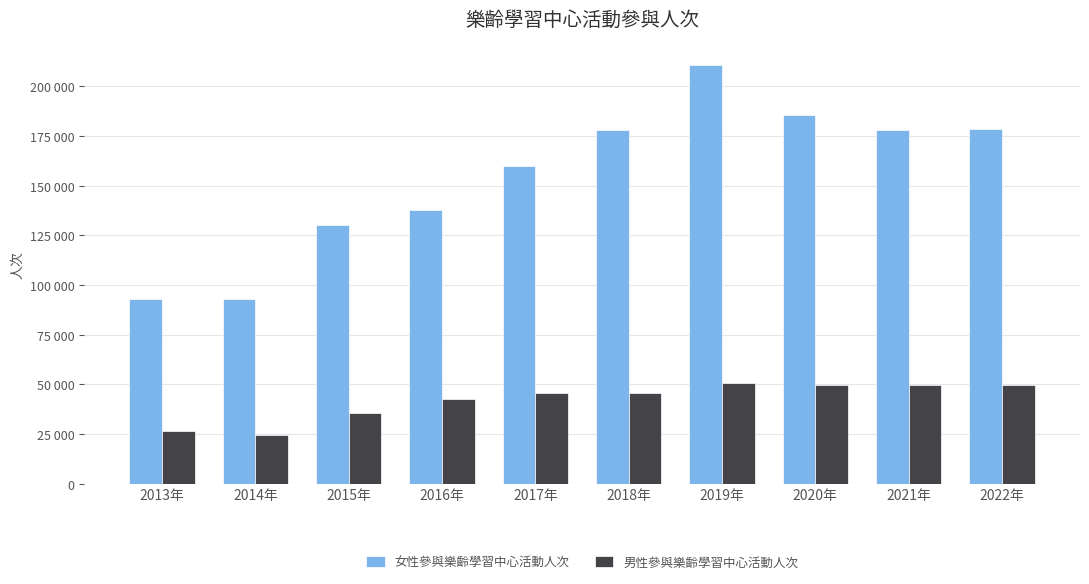

Between 2021年 and 2022年, which series saw the biggest shift?

女性參與樂齡學習中心活動人次